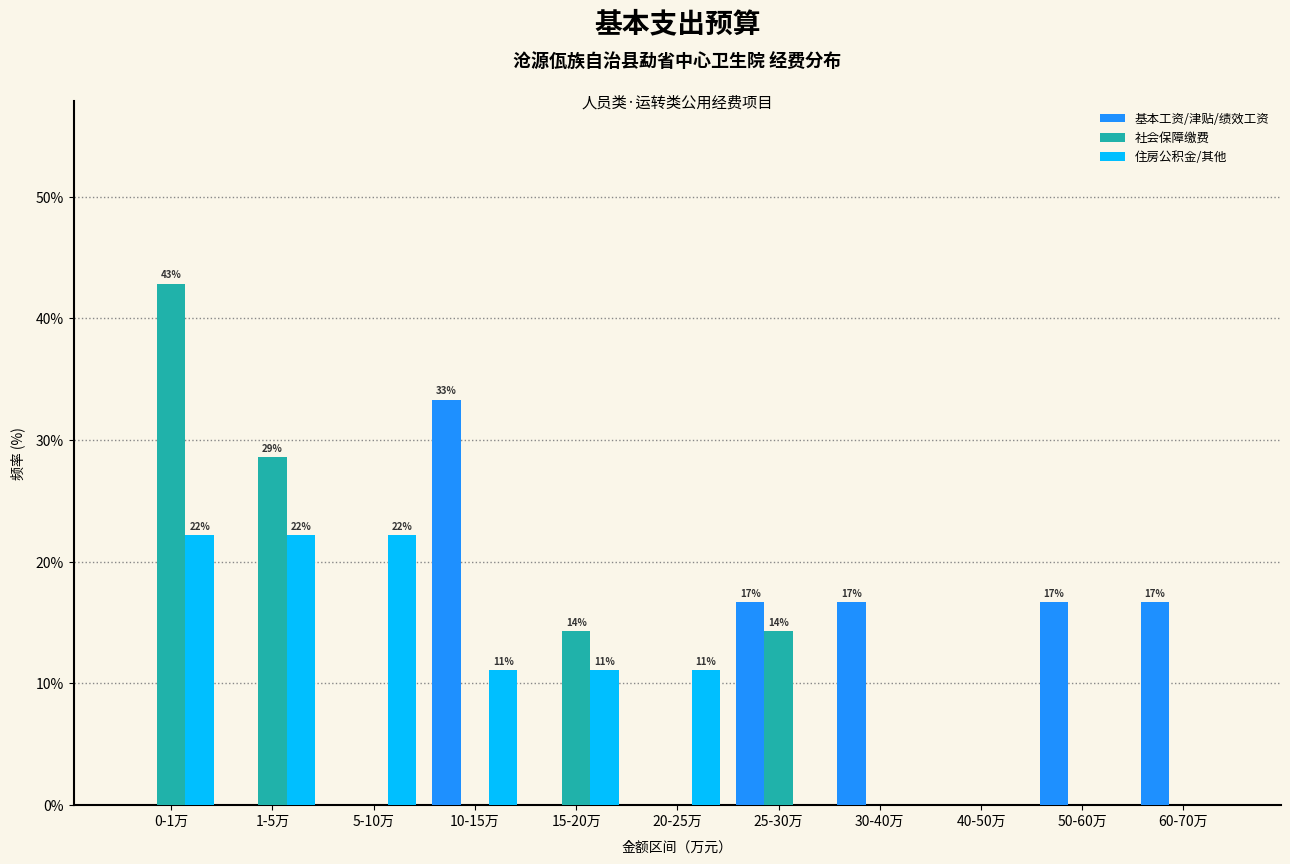

Which series changed the most between 0-1万 and 5-10万?

社会保障缴费